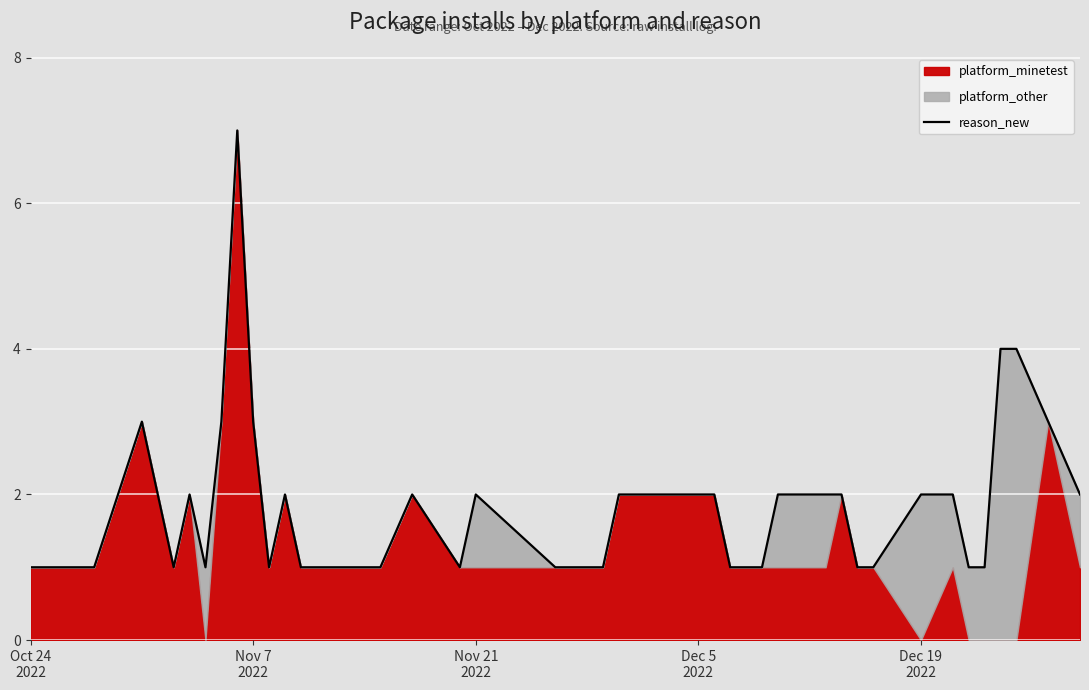

What is the sum of all values?

74